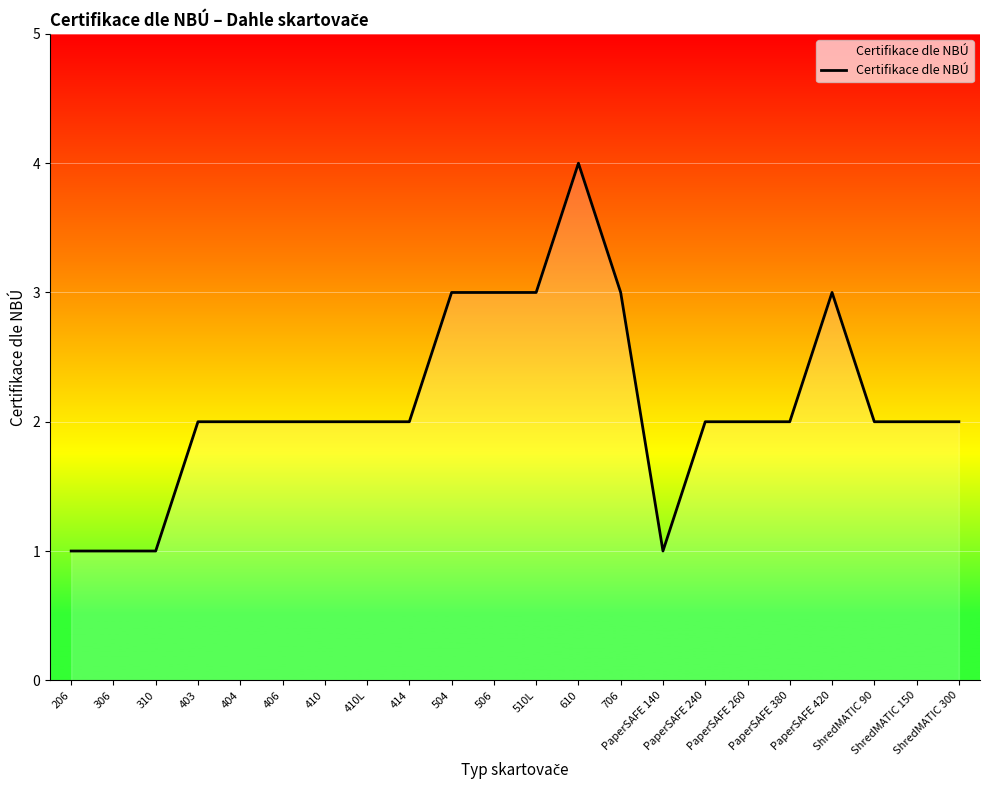

What value does the data have at 206?

1